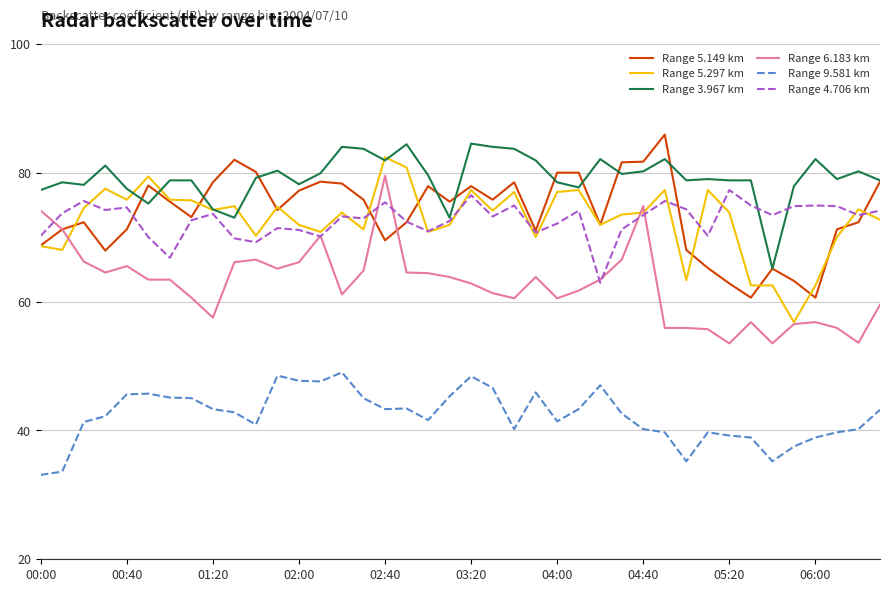

Count the number of categories in the chart.

40